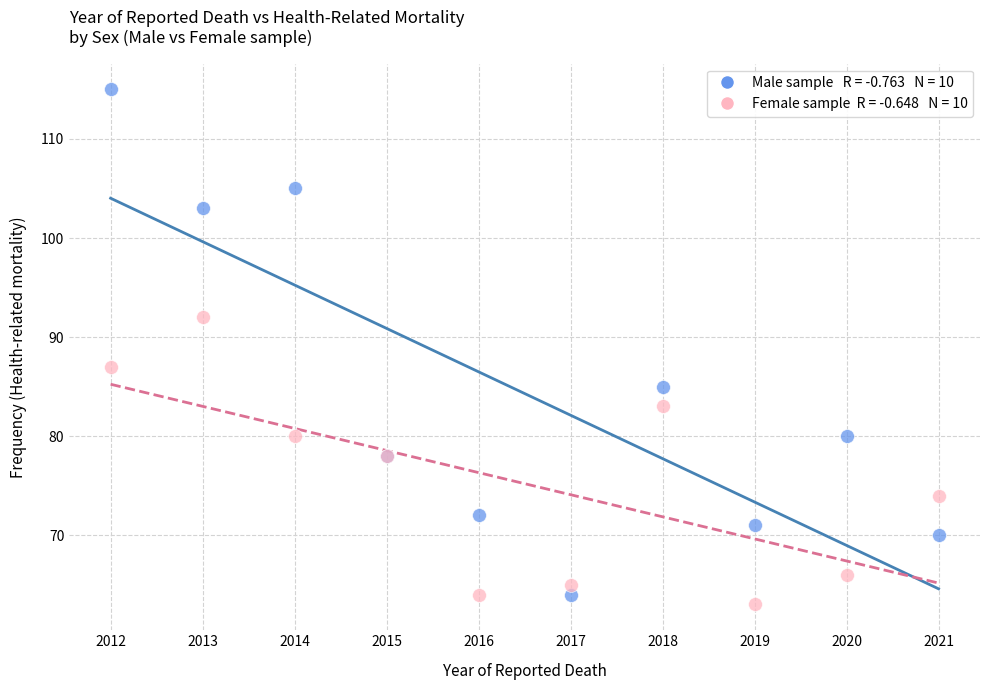

Across all series, what Y value is closest to 89?

87